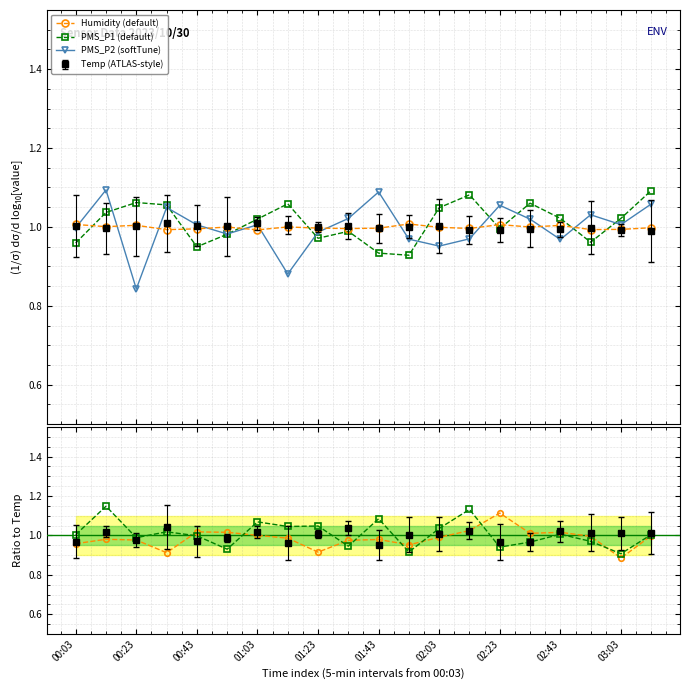

What is the minimum value shown in the chart?

0.8